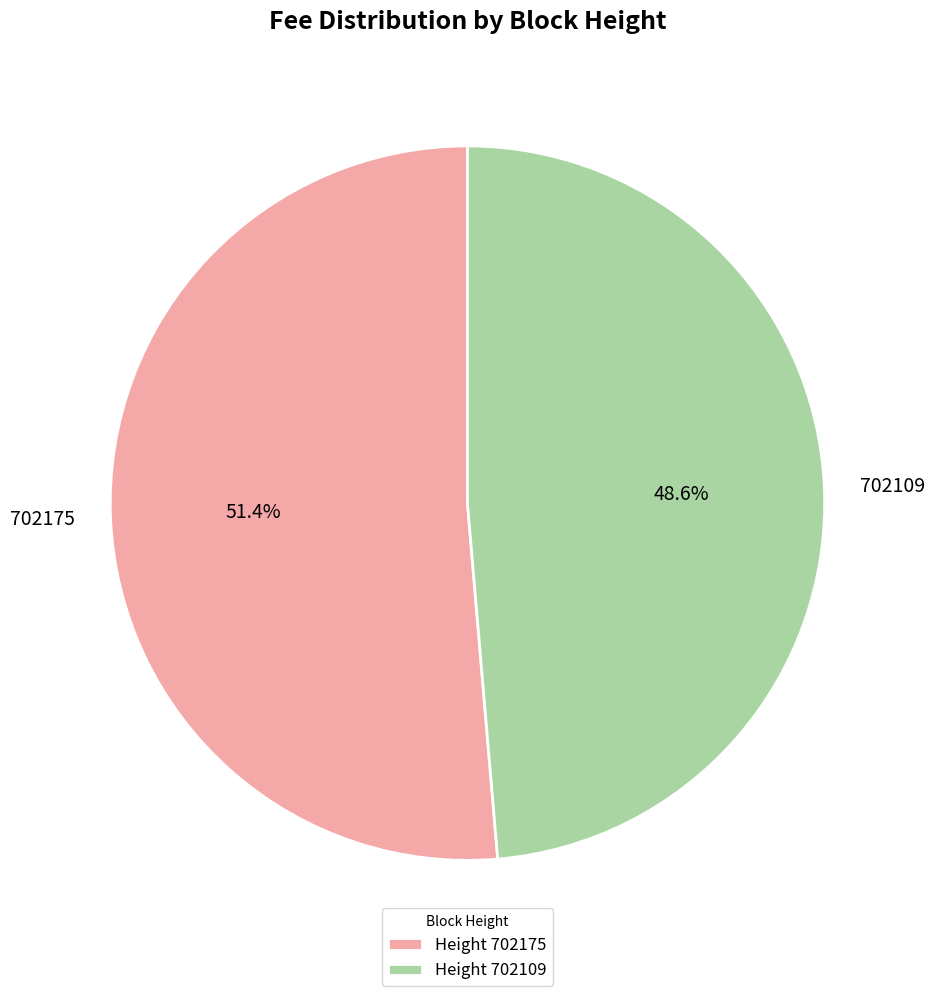

To the nearest percent, what portion does 702175 represent?

51%